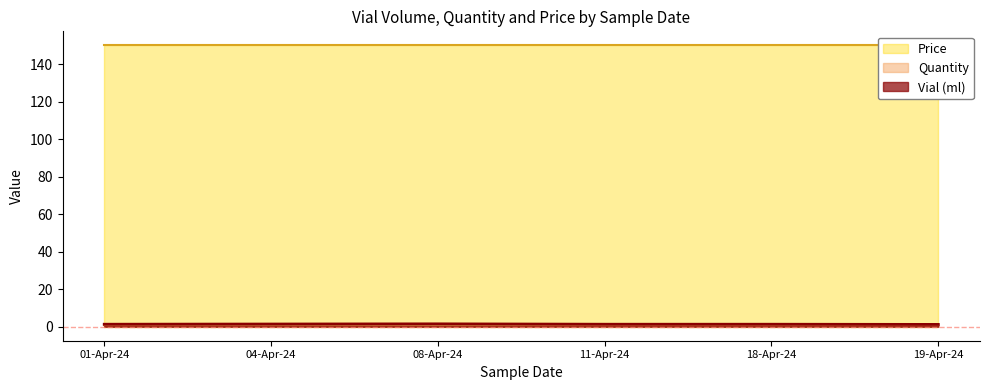

True or false: Quantity and Vial (ml) cross at least once.

False